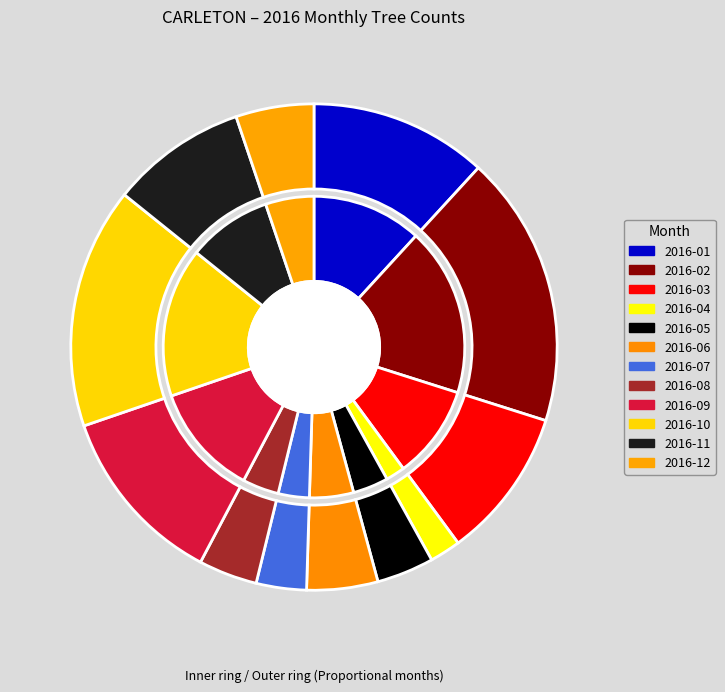

To the nearest percent, what is the average slice percentage?

8%